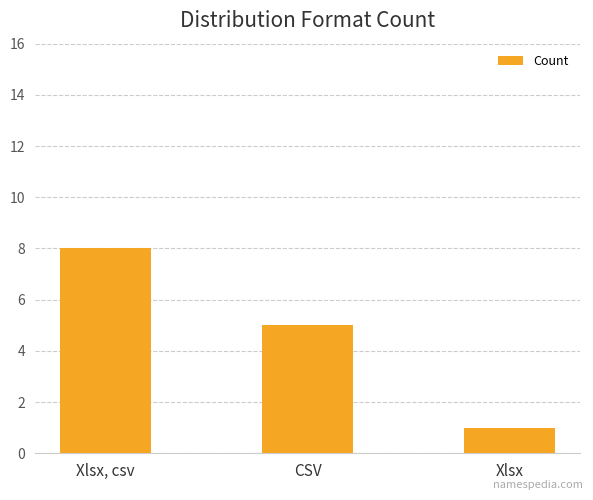

Is it true that the value at CSV is 5?

True